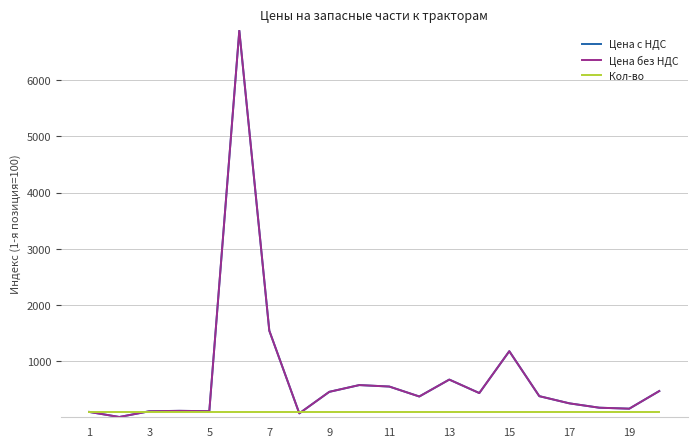

After their last crossing, which series has the higher values: Цена без НДС or Кол-во?

Цена без НДС